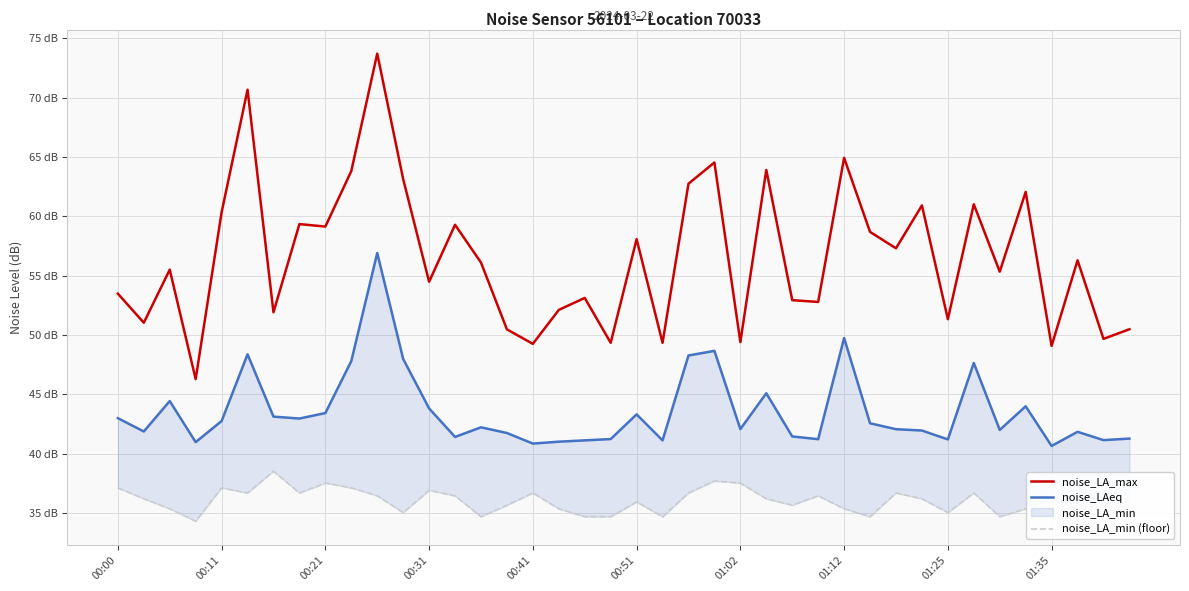

What is the lowest value of the noise_LAeq series?

40.6